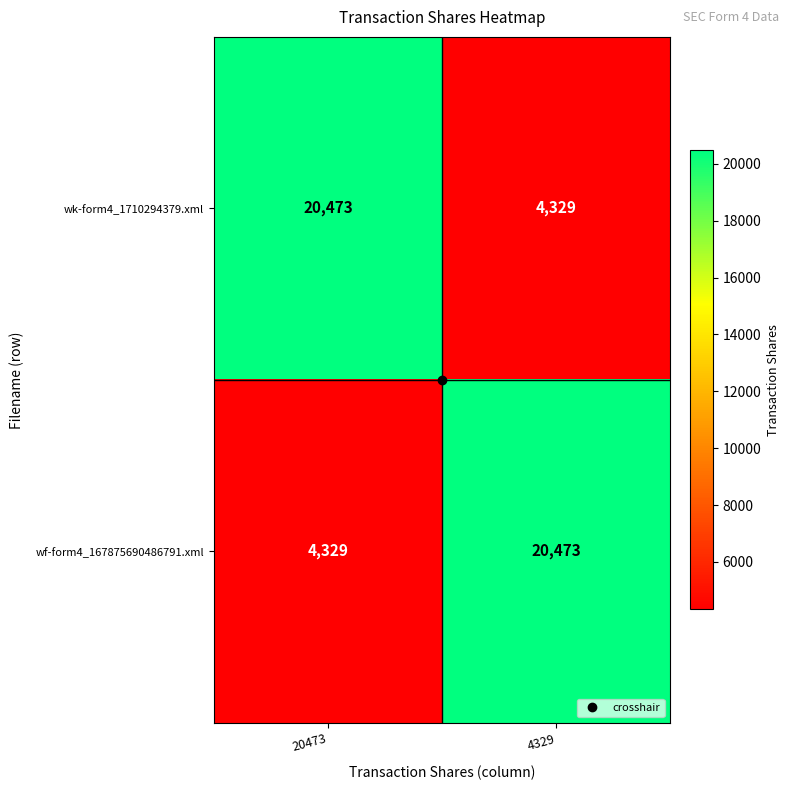

Where is wf-form4_167875690486791.xml nearest to the value 12401?

20473